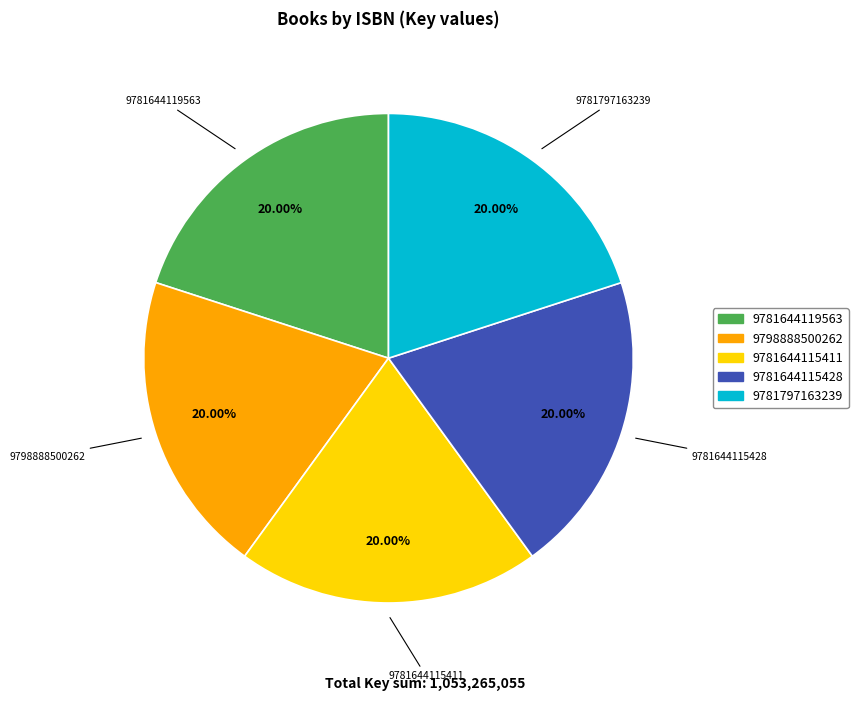

To the nearest percent, what percentage of the pie is 9781644115428?

20%